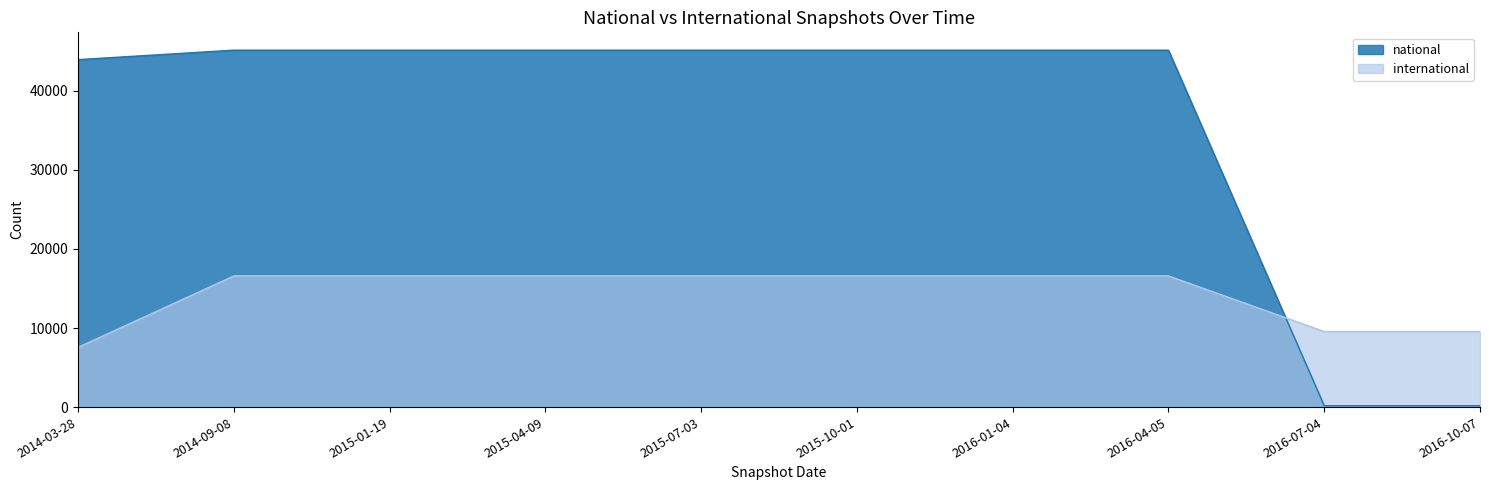

How many lines are shown in the chart?

2